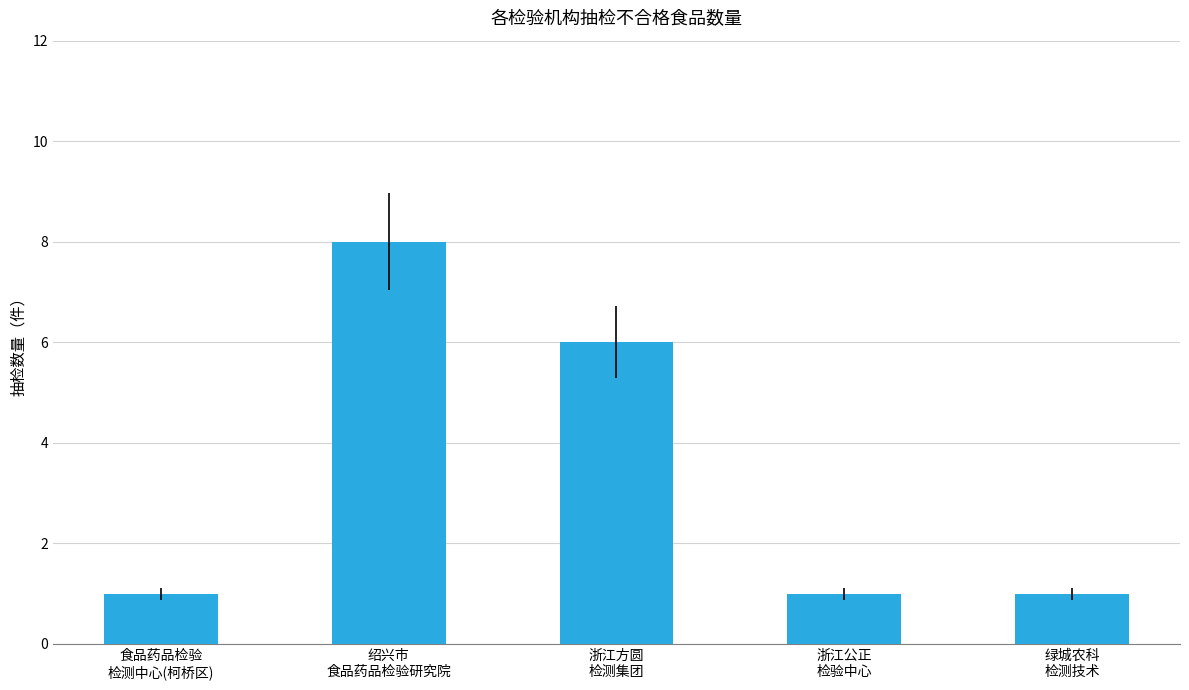

What is the sum of all values?

17